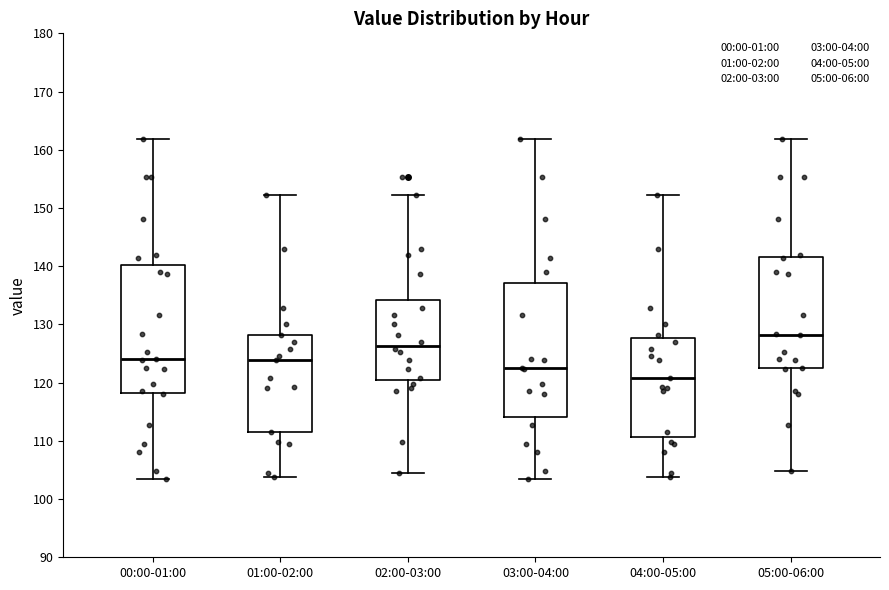

Which box's median line is the highest?

05:00-06:00